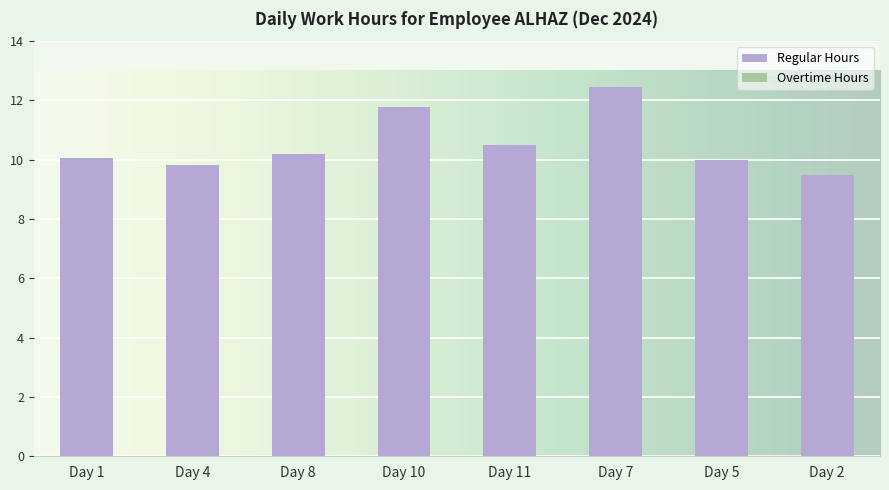

Read the value at Day 7.

12.5